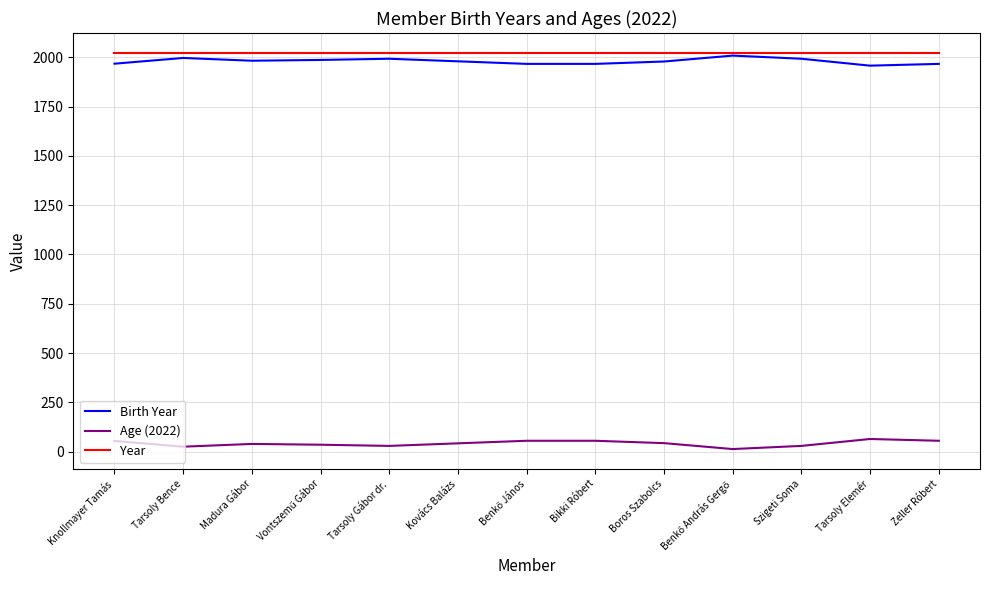

How many lines are shown in the chart?

3